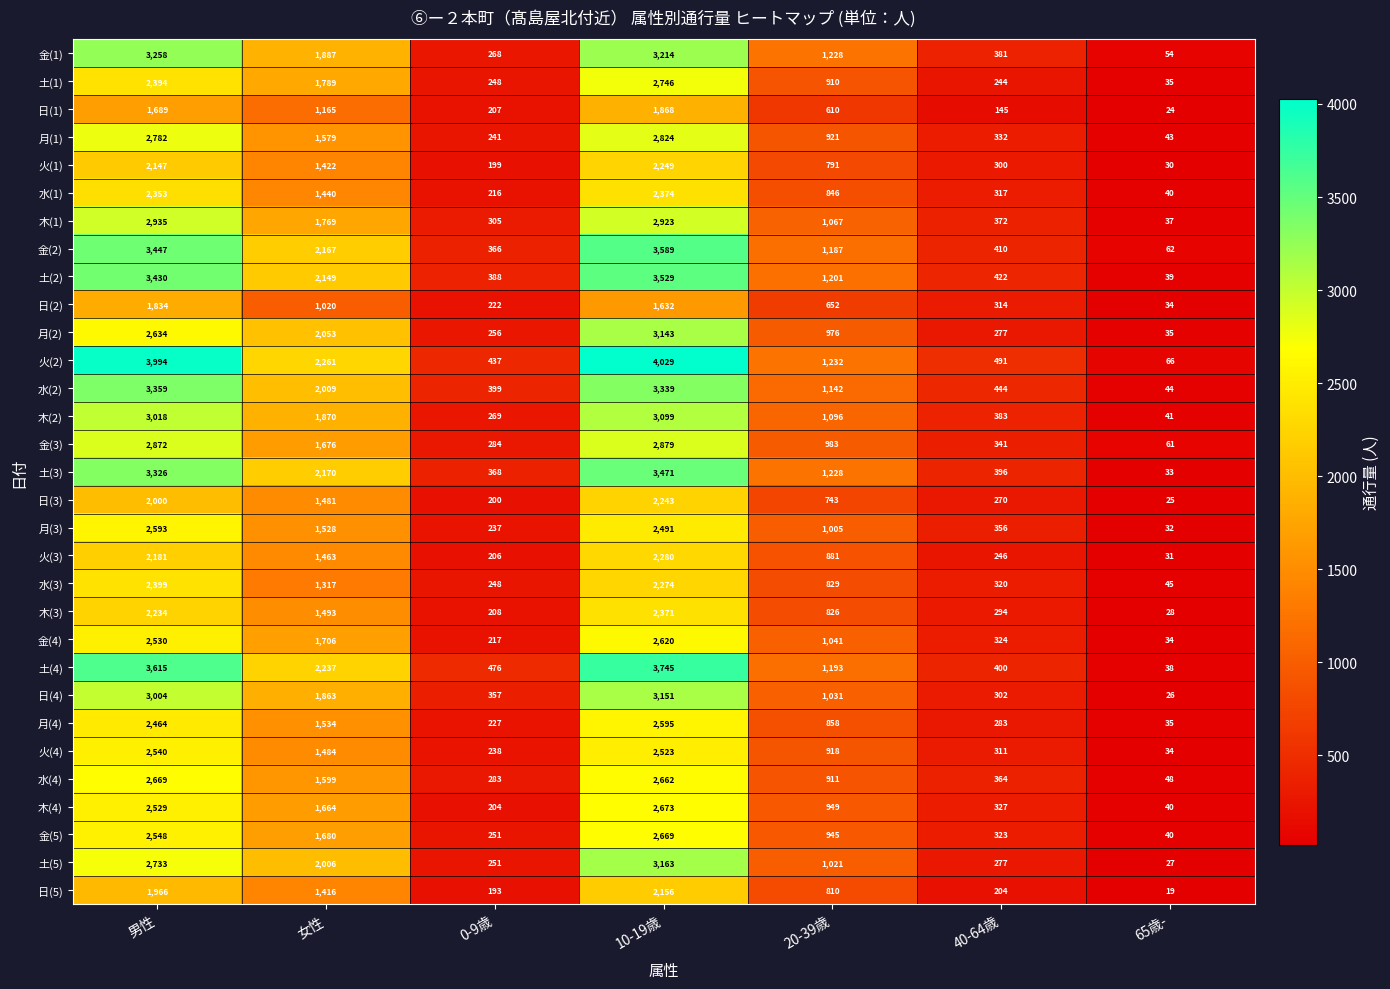

Rank the series at 10-19歳 from highest to lowest value.

火(2), 土(4), 金(2), 土(2), 土(3), 水(2), 金(1), 土(5), 日(4), 月(2), 木(2), 木(1), 金(3), 月(1), 土(1), 木(4), 金(5), 水(4), 金(4), 月(4), 火(4), 月(3), 水(1), 木(3), 火(3), 水(3), 火(1), 日(3), 日(5), 日(1), 日(2)